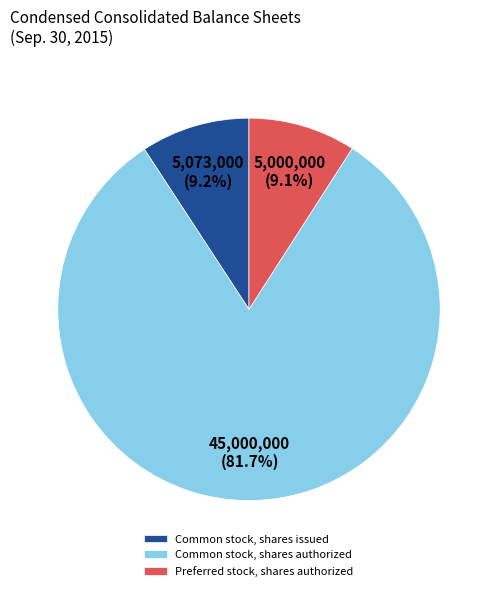

What is the total percentage of Common stock, shares issued and Preferred stock, shares authorized?

18.3%